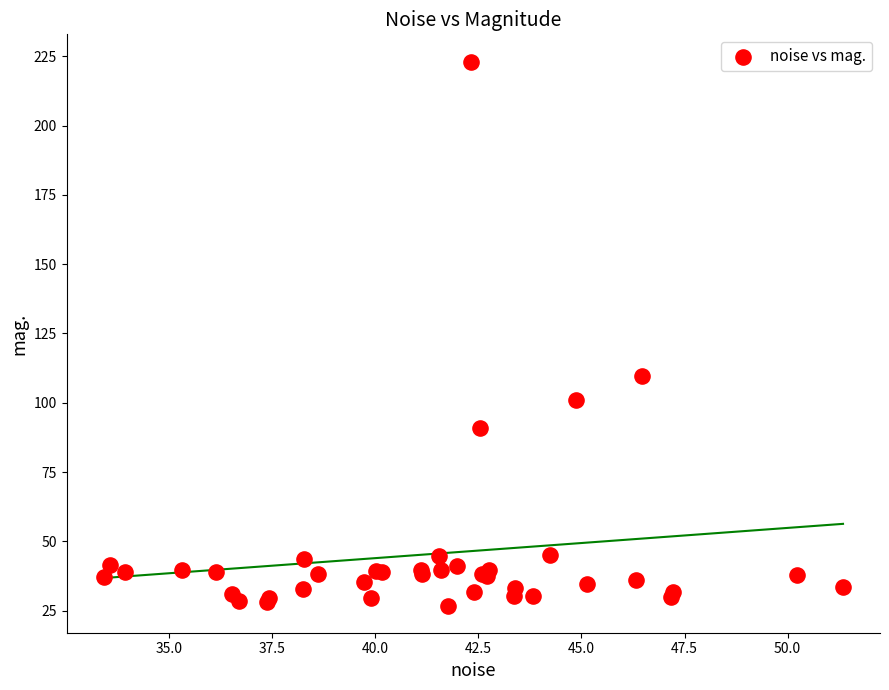

What Y value in the scatter plot is closest to 124?

109.6